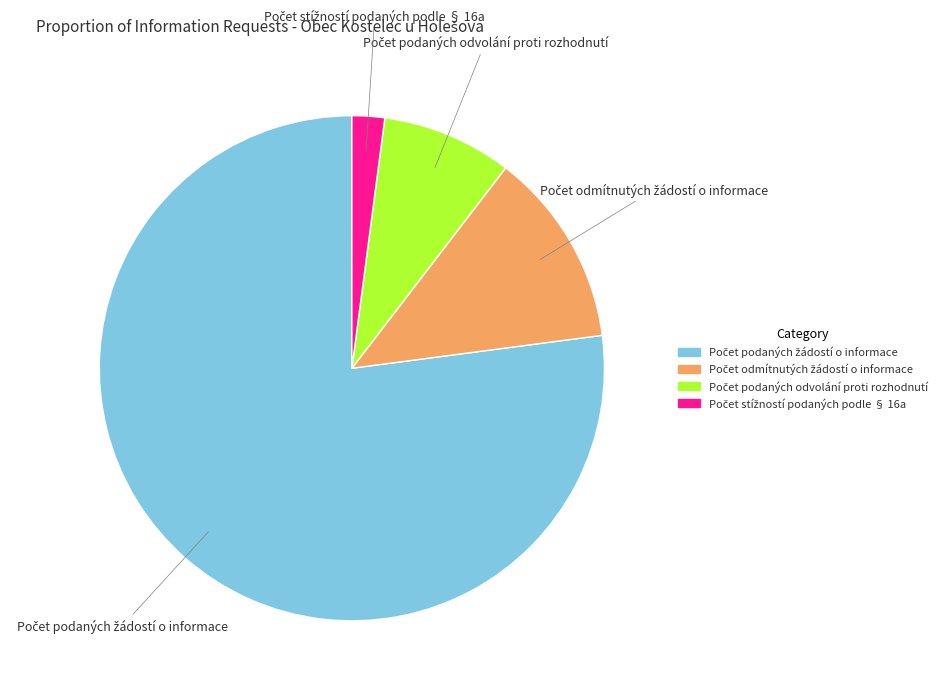

Is there a majority slice in this chart?

Yes